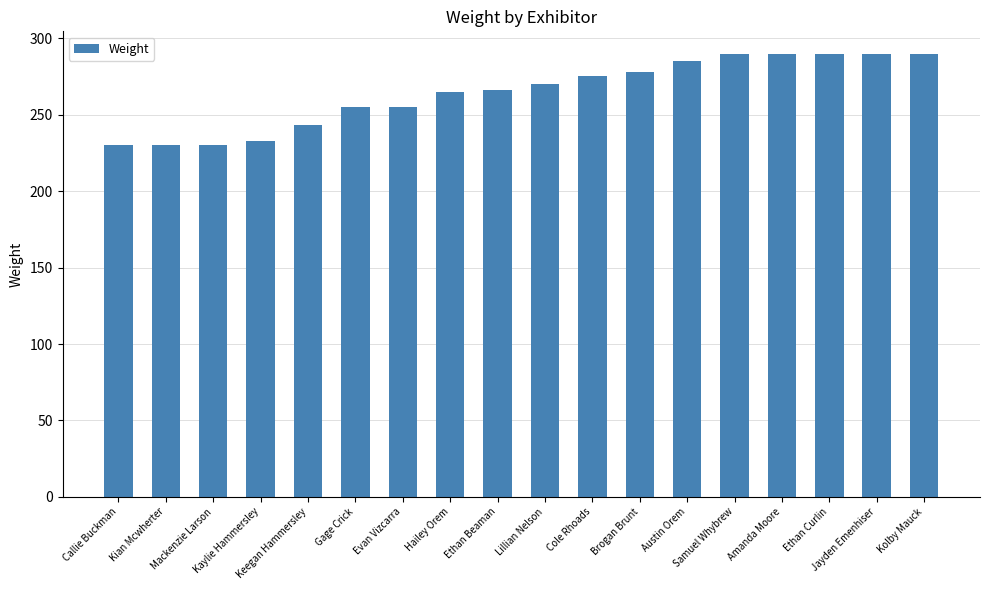

What is the difference between the maximum and minimum values?

60